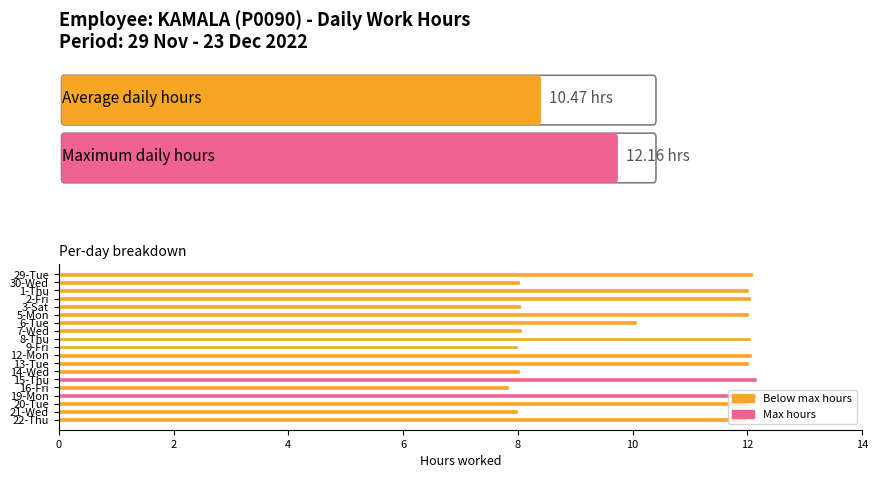

True or false: the data shows 13.8 at 7-Wed.

False